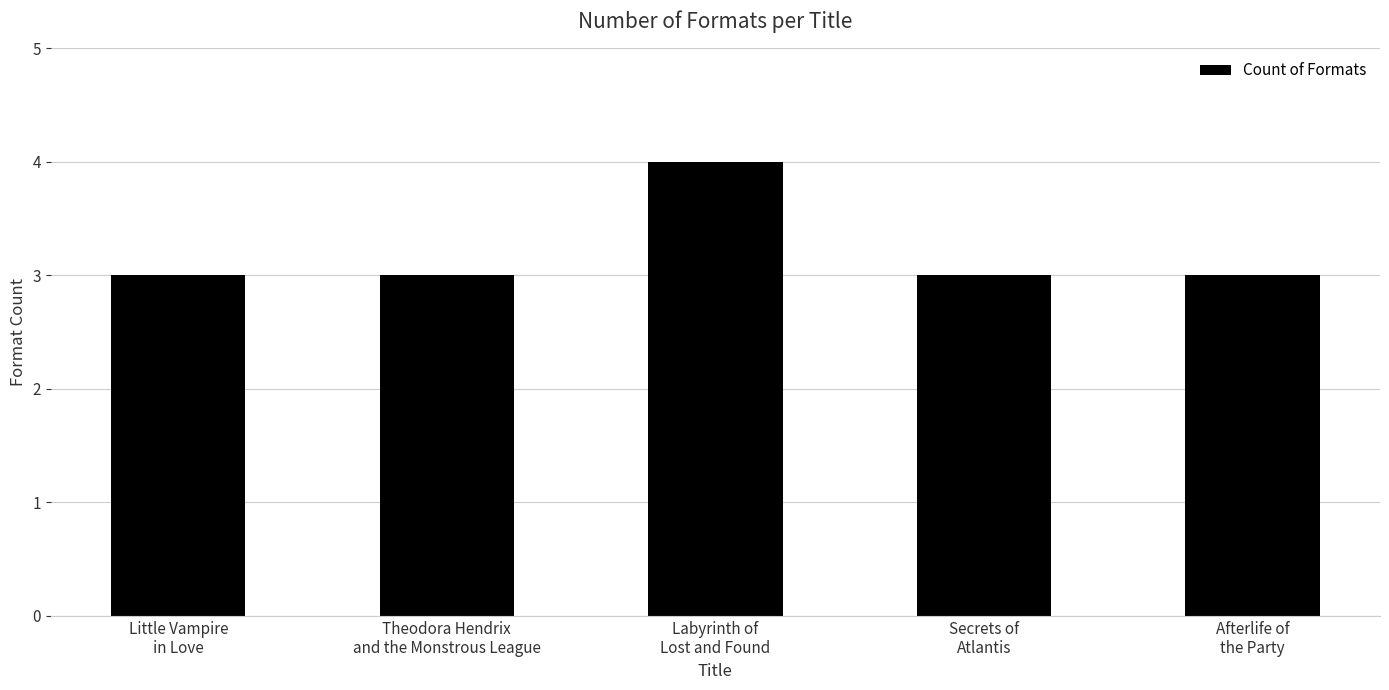

Reading left to right, extract all data points from this chart.

3	3	4	3	3